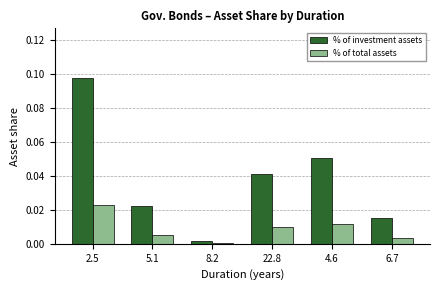

What is the sum of all % of investment assets values?

0.2